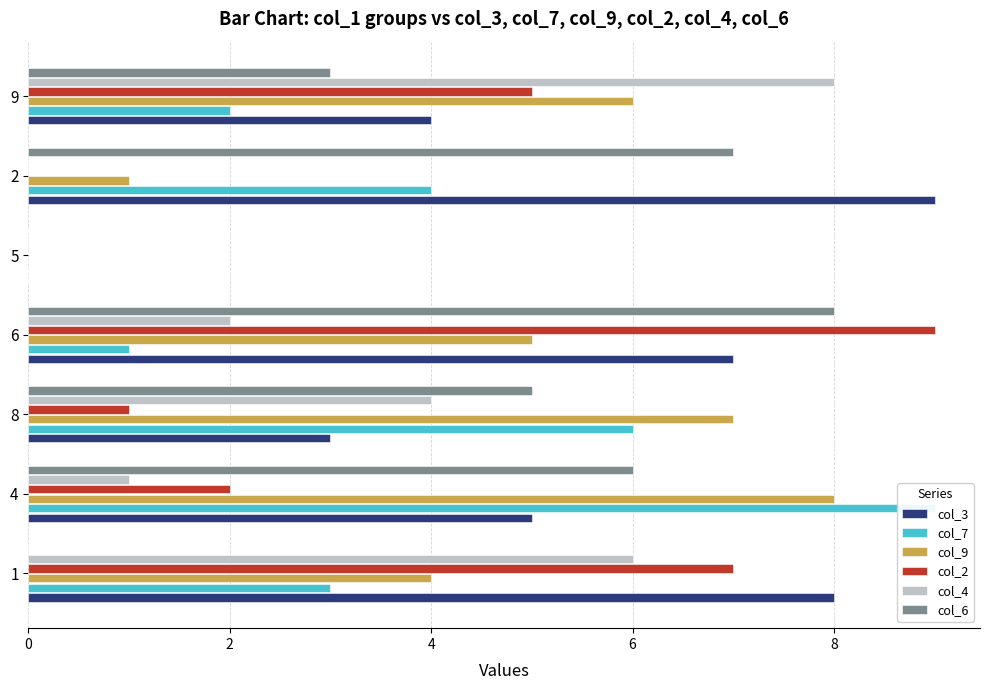

How many bars are there in total?

42